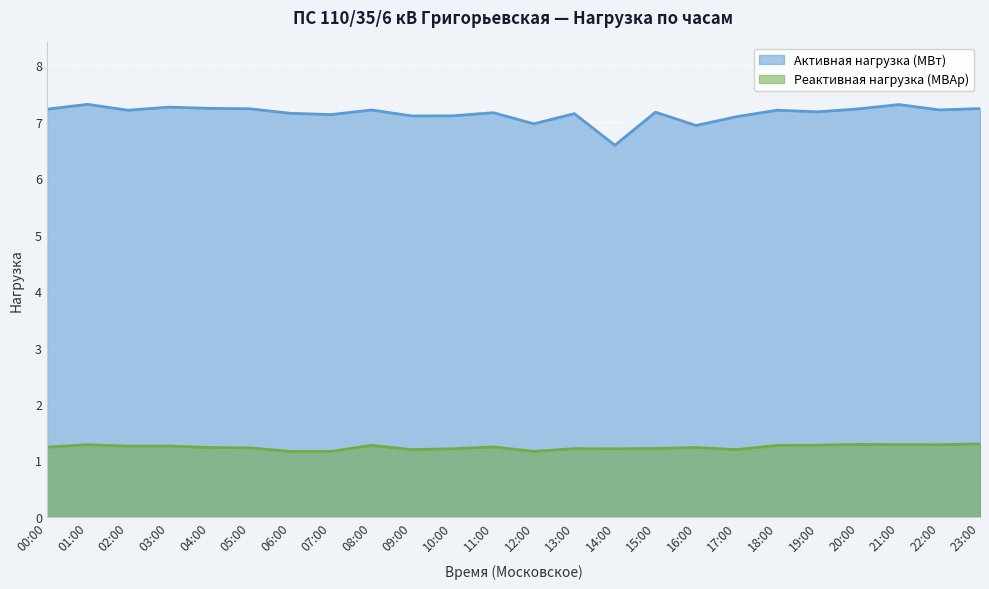

True or false: Активная нагрузка (МВт) and Реактивная нагрузка (МВАр) intersect in this chart.

False